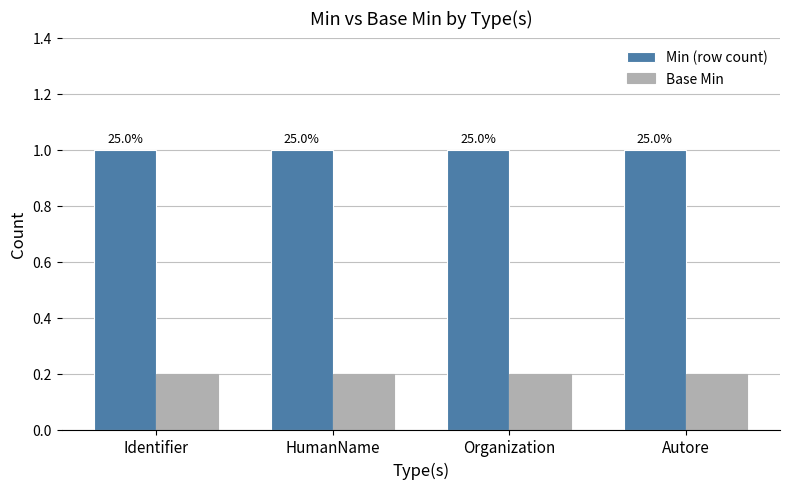

How many groups of bars are there?

4